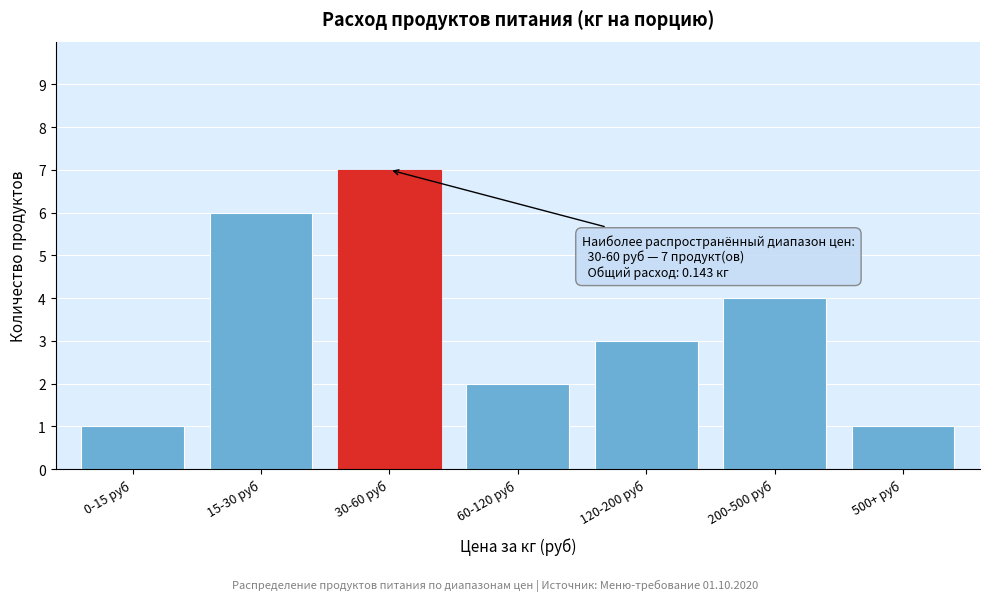

Reading right to left, what are all the values shown in this chart?

500+ руб=1	200-500 руб=4	120-200 руб=3	60-120 руб=2	30-60 руб=7	15-30 руб=6	0-15 руб=1